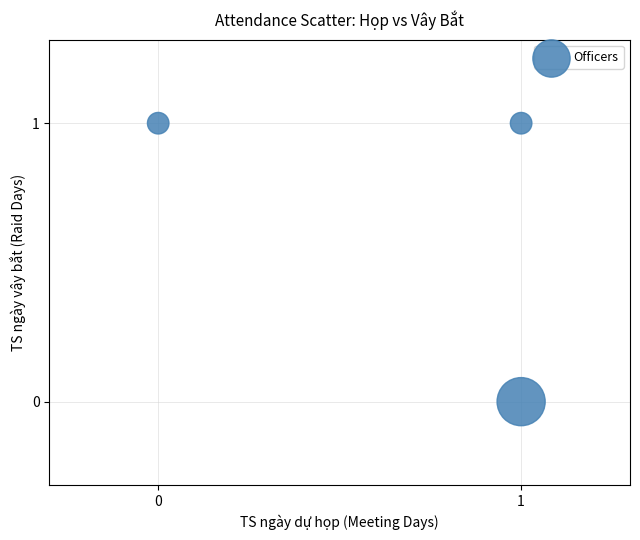

How many data points are displayed?

3